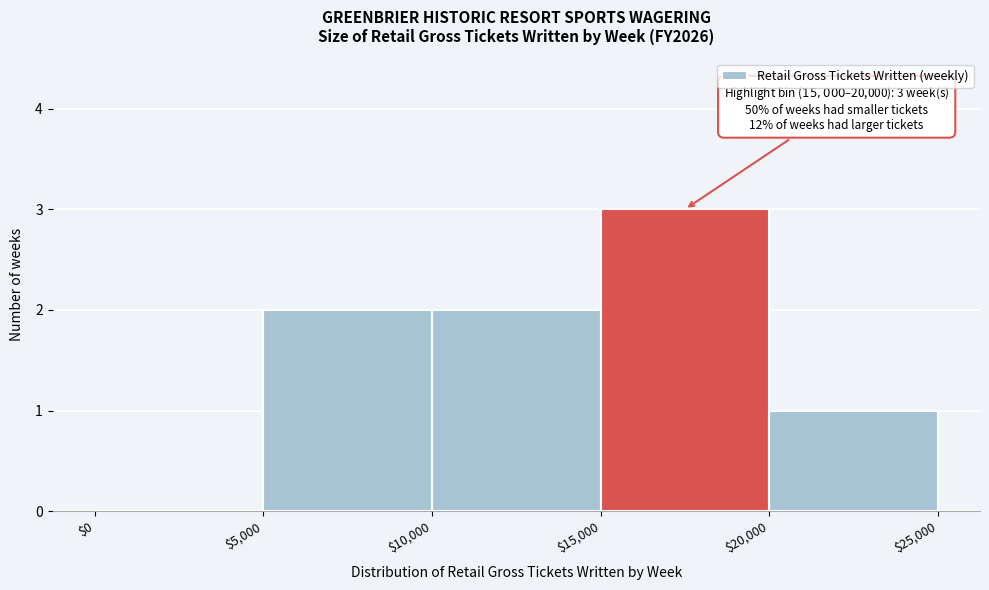

Which range on the x-axis has the tallest bar?

$15,000 to $20,000